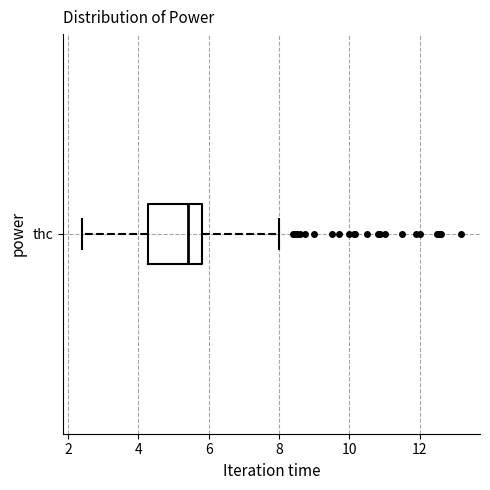

Where does the median line of the box for thc sit on the x-axis? The values are not printed on the chart, so give them approximately, as read against the axis.

5.4